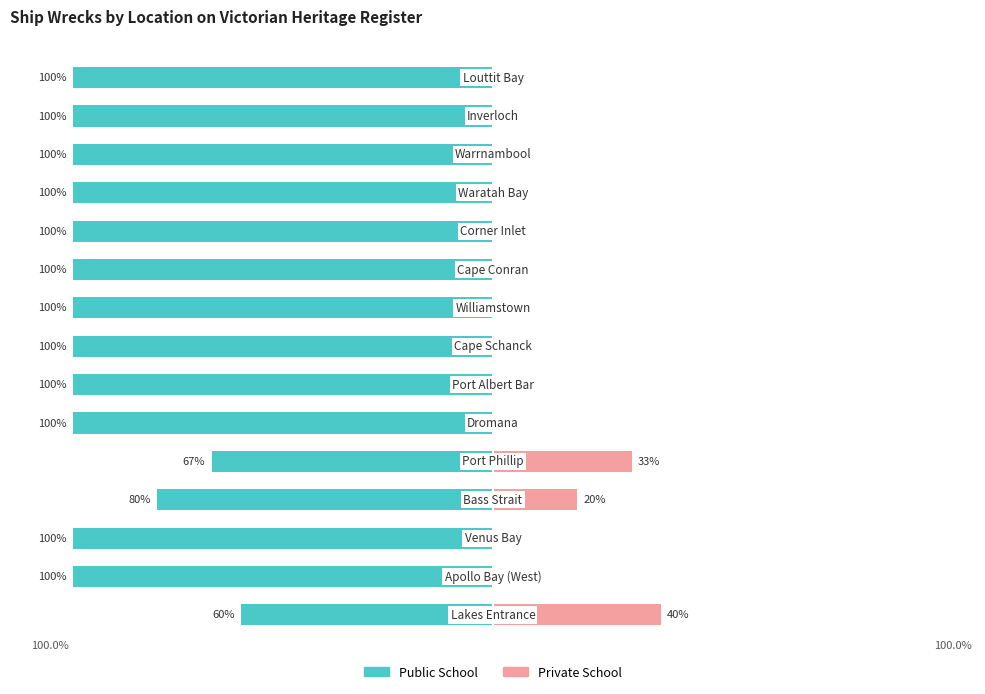

Are the bars grouped side by side (vs. stacked)?

Yes